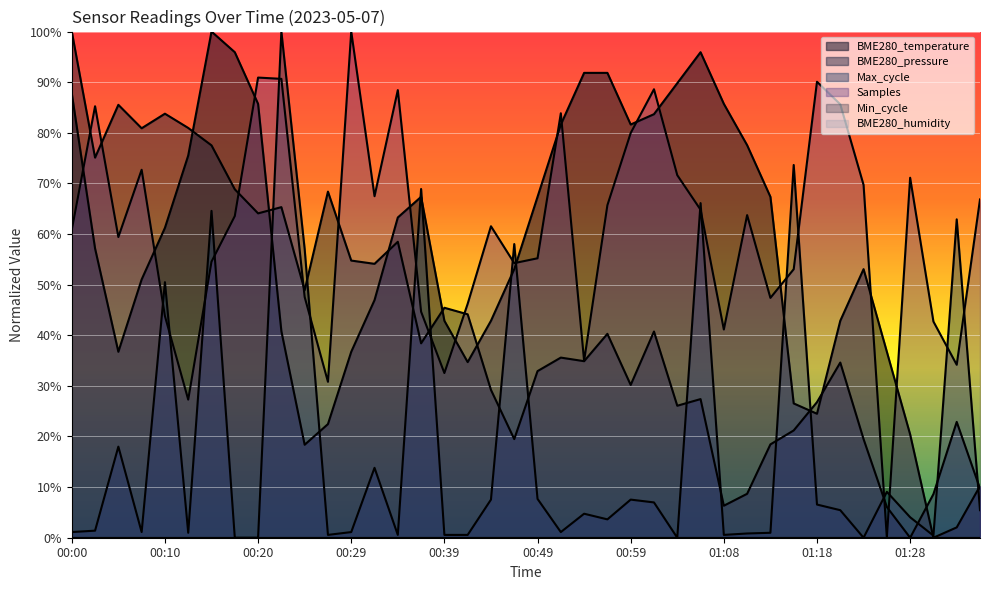

How many categories are shown in the chart?

40